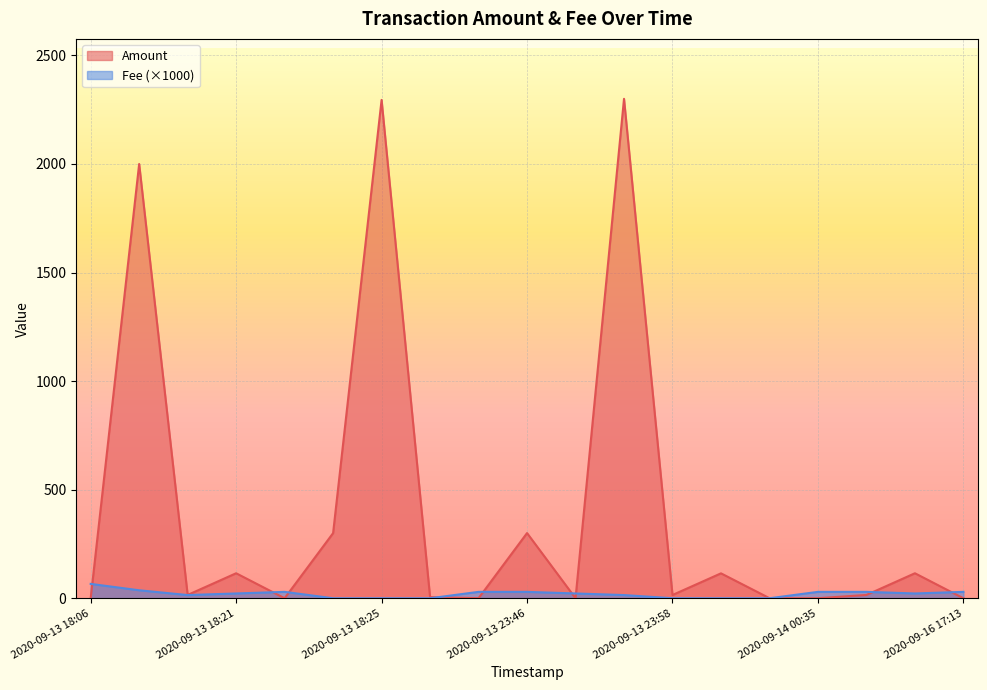

Which series changed the most between 2020-09-13 18:16 and 2020-09-13 23:46?

Amount